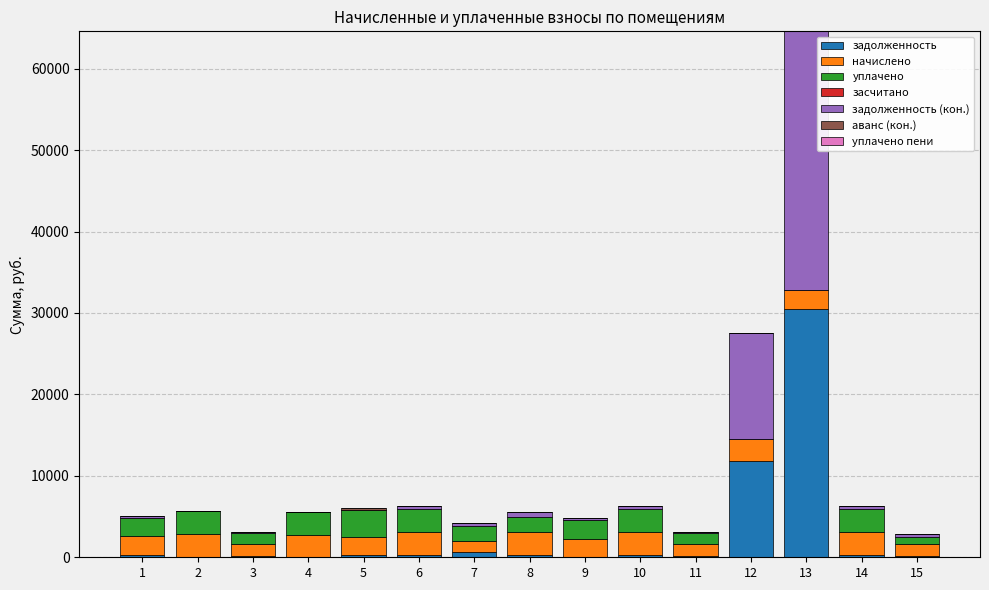

At which category is the sum across all series the highest?

13